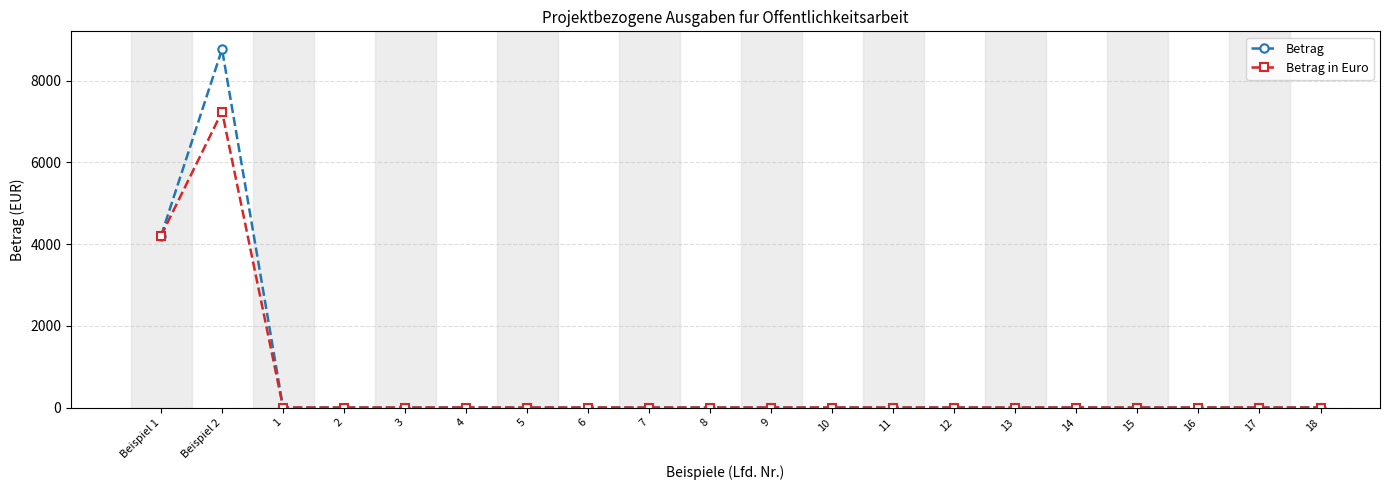

What are all the series names shown in the legend?

Betrag, Betrag in Euro